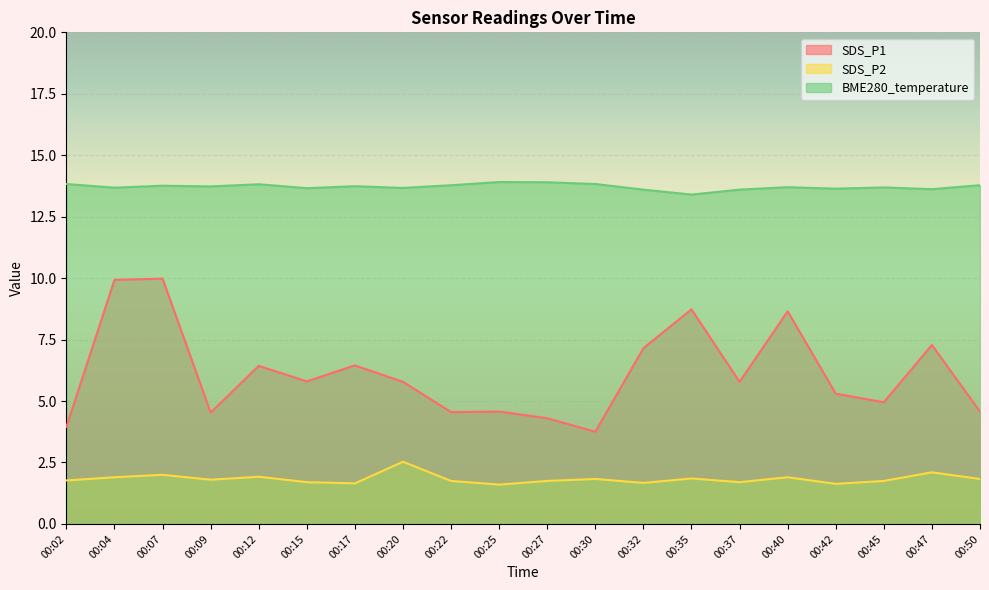

The SDS_P1 series shows 5.8 at 00:15. True or false?

True